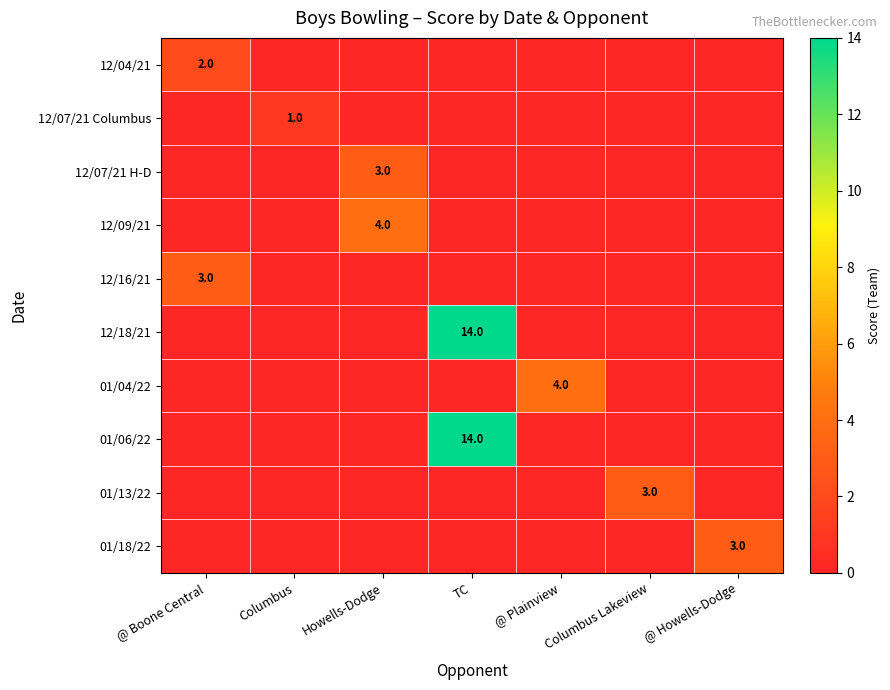

Which has a higher value, @ Howells-Dodge or Howells-Dodge?

@ Howells-Dodge